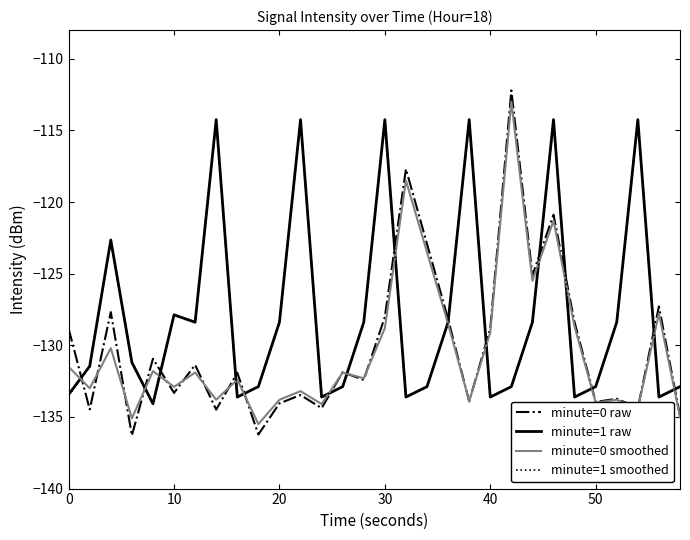

What is the greatest value displayed?

-112.2